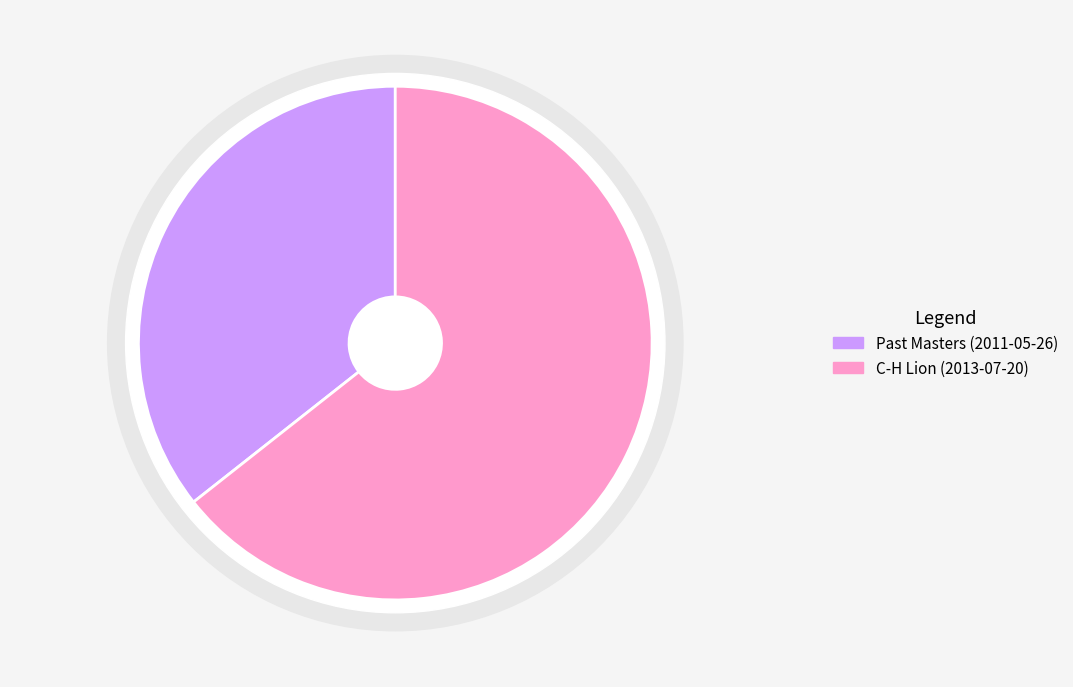

To the nearest percent, what is the difference between the largest and smallest slice percentages?

29%